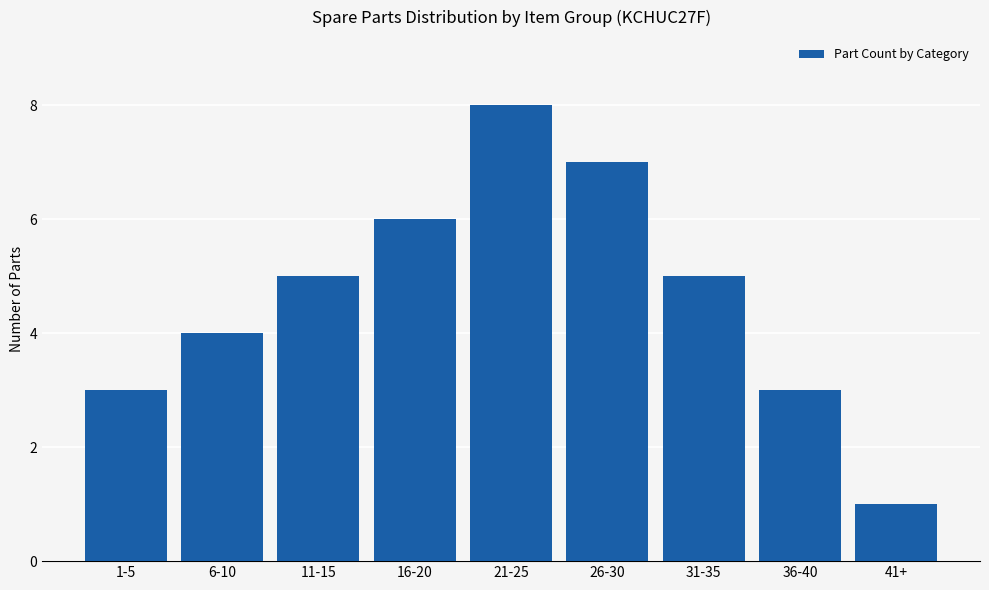

Reading left to right, list all the values displayed in this chart.

3	4	5	6	8	7	5	3	1